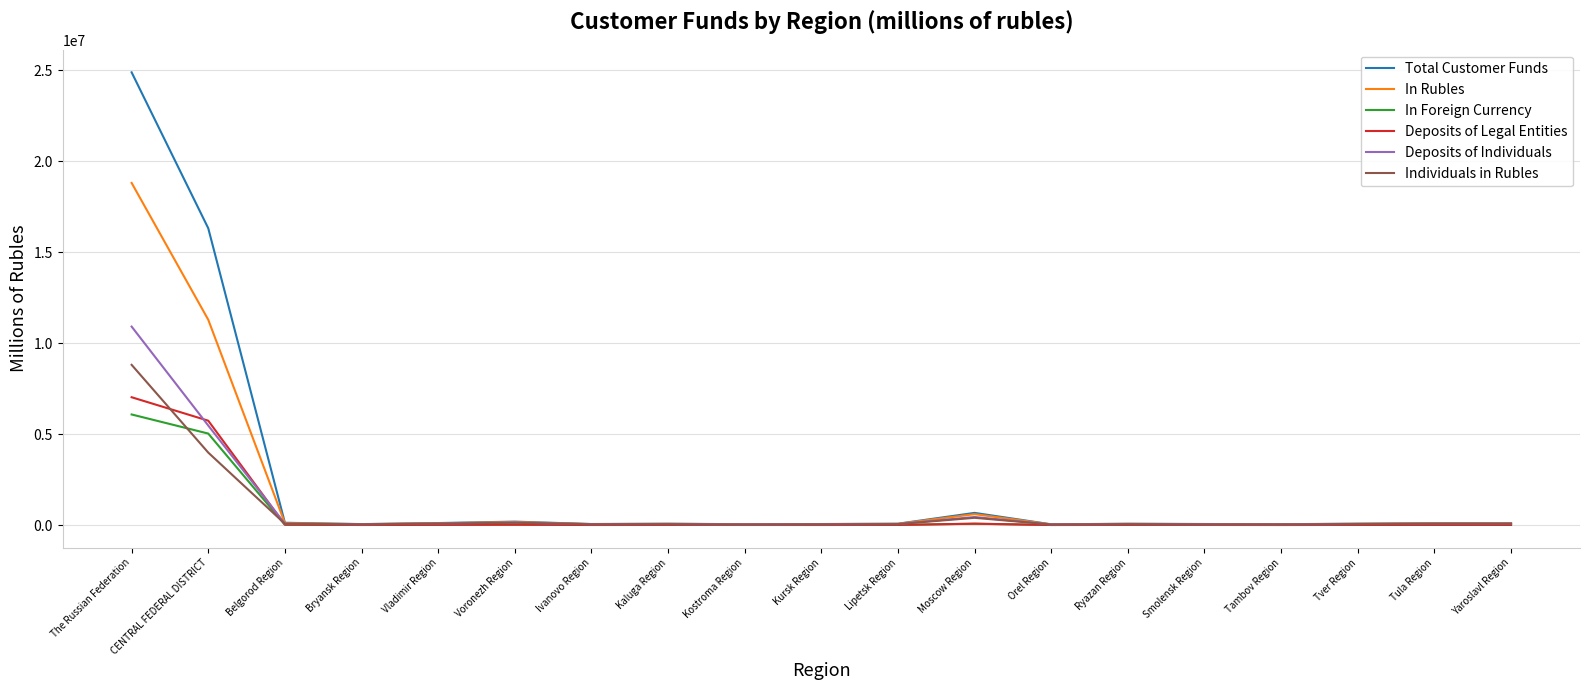

What is the minimum value for Deposits of Legal Entities?

2121